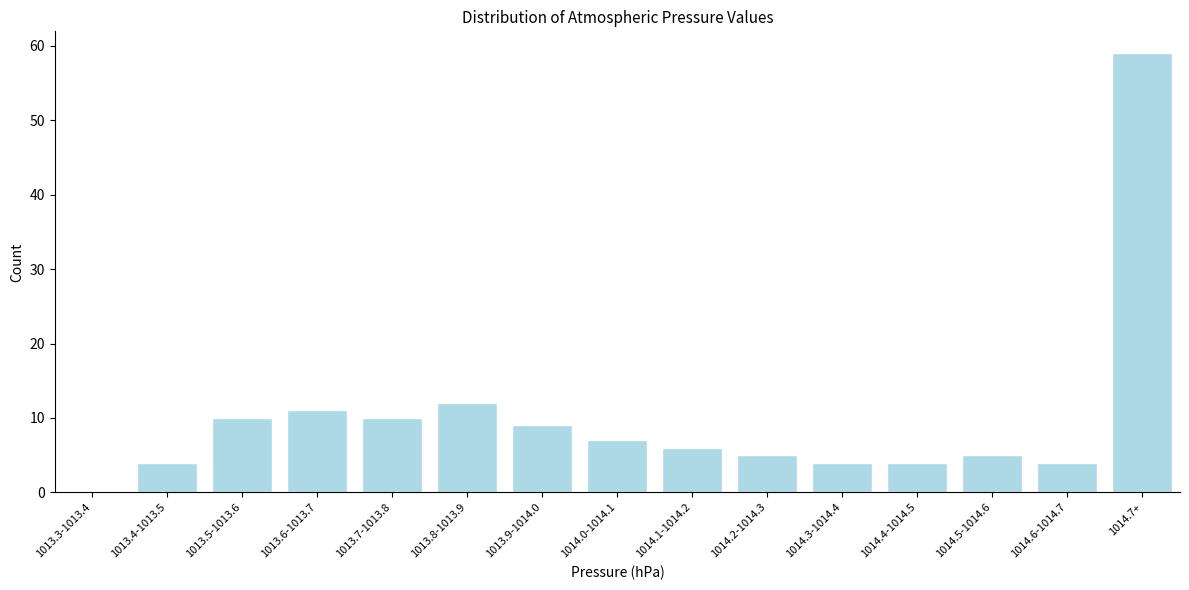

Reading right to left, list all the values displayed in this chart.

1014.7+=59	1014.6-1014.7=4	1014.5-1014.6=5	1014.4-1014.5=4	1014.3-1014.4=4	1014.2-1014.3=5	1014.1-1014.2=6	1014.0-1014.1=7	1013.9-1014.0=9	1013.8-1013.9=12	1013.7-1013.8=10	1013.6-1013.7=11	1013.5-1013.6=10	1013.4-1013.5=4	1013.3-1013.4=0